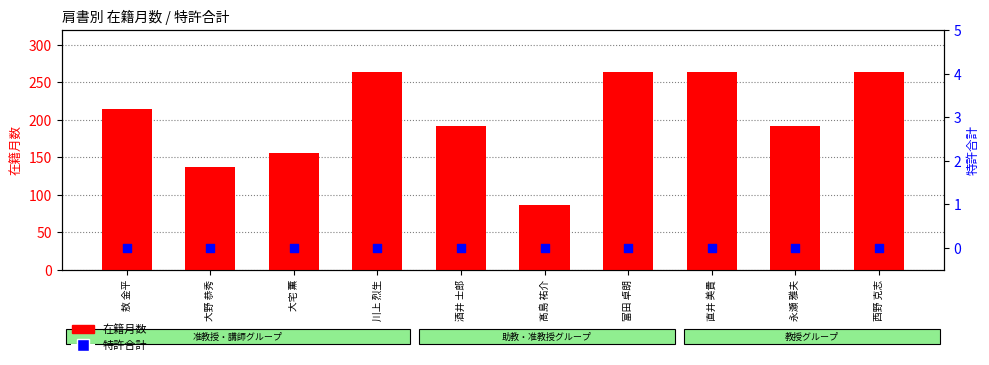

Which series has the largest Y range (max minus min)?

在籍月数